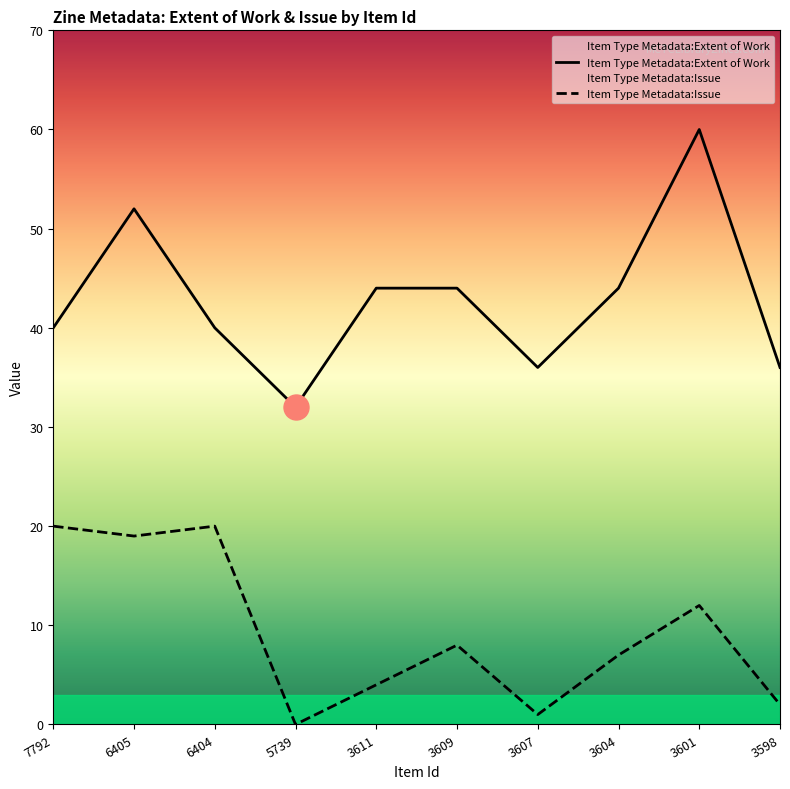

What is the greatest value displayed?

60